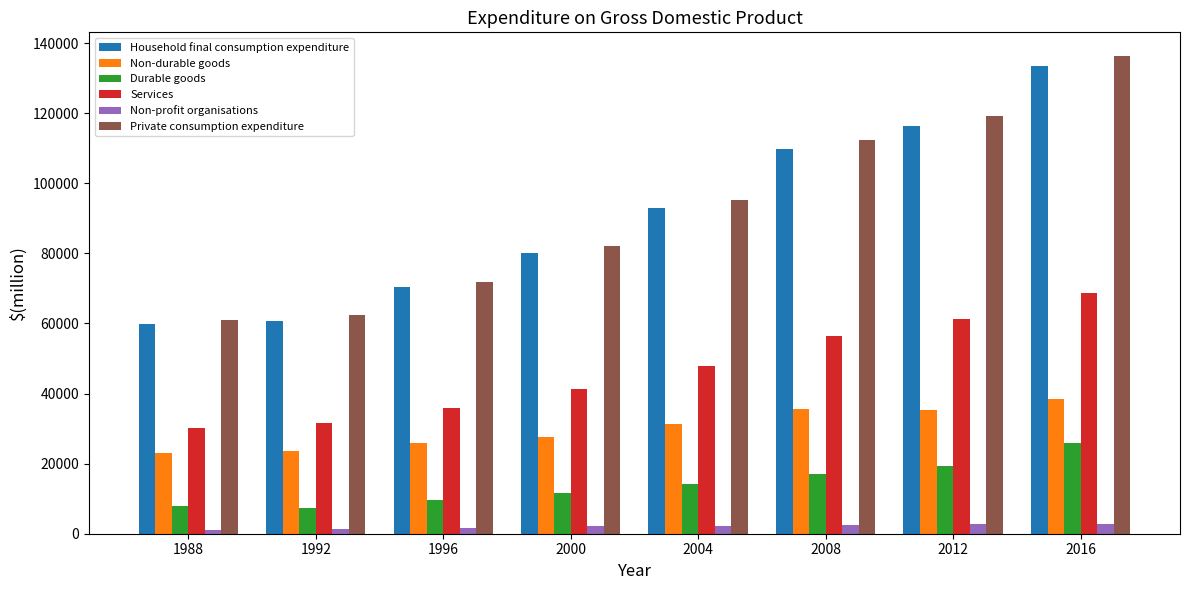

Rank the categories by Services value from lowest to highest.

1988, 1992, 1996, 2000, 2004, 2008, 2012, 2016